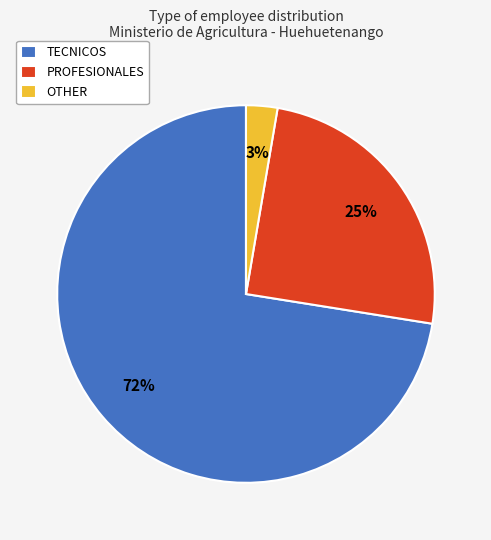

Is the sum of OTHER and TECNICOS greater than half?

Yes